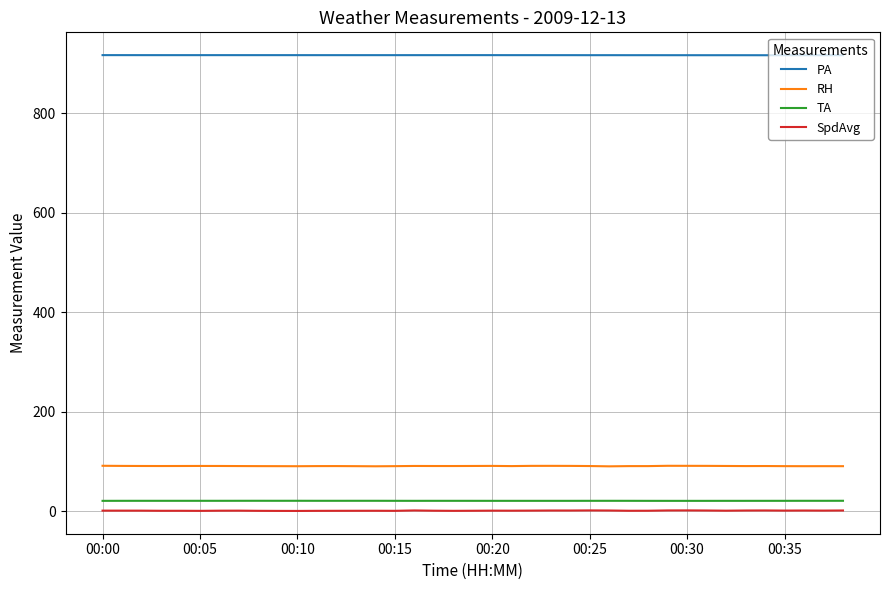

What is the maximum value shown in the chart?

917.1